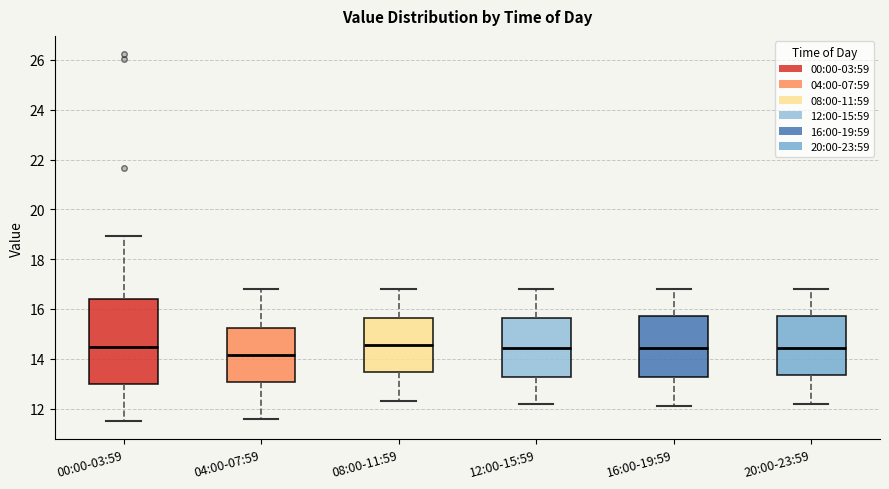

Comparing the boxes themselves (not the whiskers), which one is the tallest?

00:00-03:59